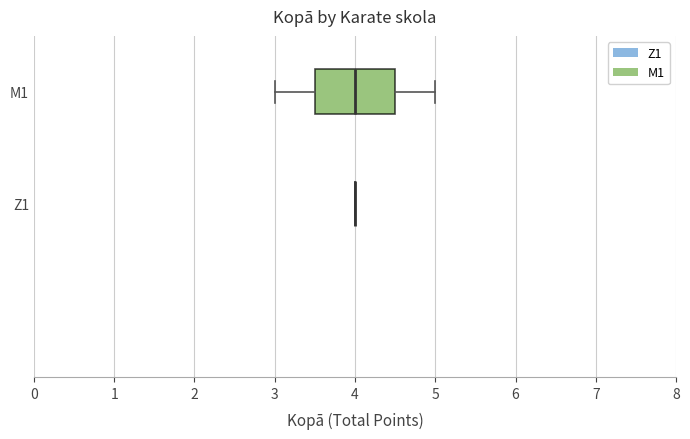

Reading bottom to top, transcribe this box plot: for each box, give where its median line is, the range the box spans, and where its two whiskers end, as read against the x-axis. The values are not printed on the chart, so give them approximately, as read against the axis.

Z1: box collapsed to a line at 4.0, whiskers 4.0 to 4.0
M1: median 4.0, box 3.5 to 4.5, whiskers 3.0 to 5.0